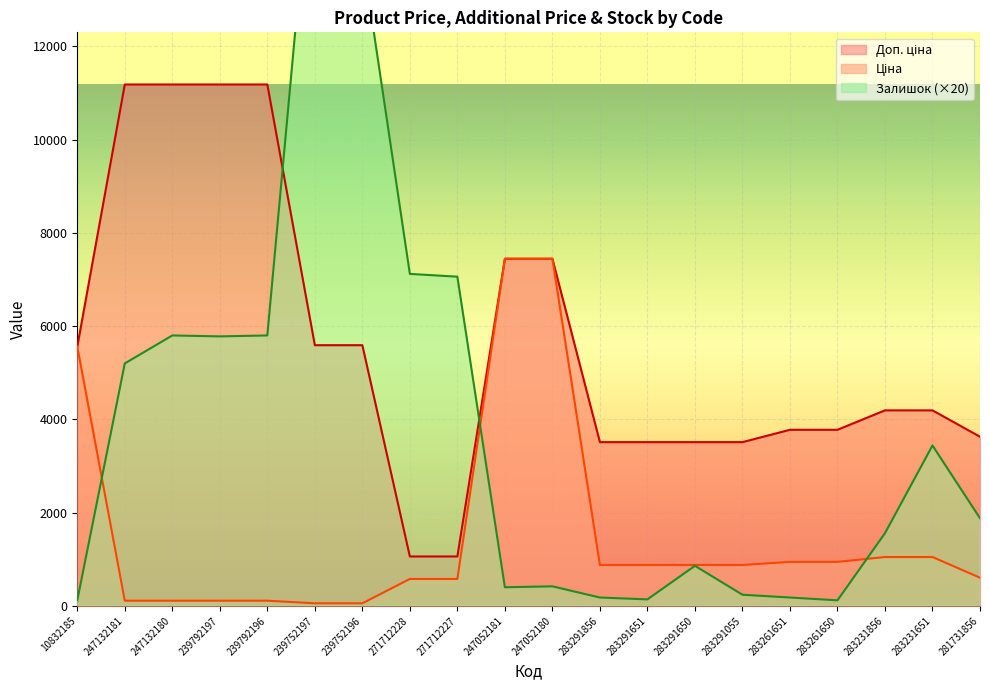

In Залишок, how many points are lower than both neighbors (excluding endpoints)?

4